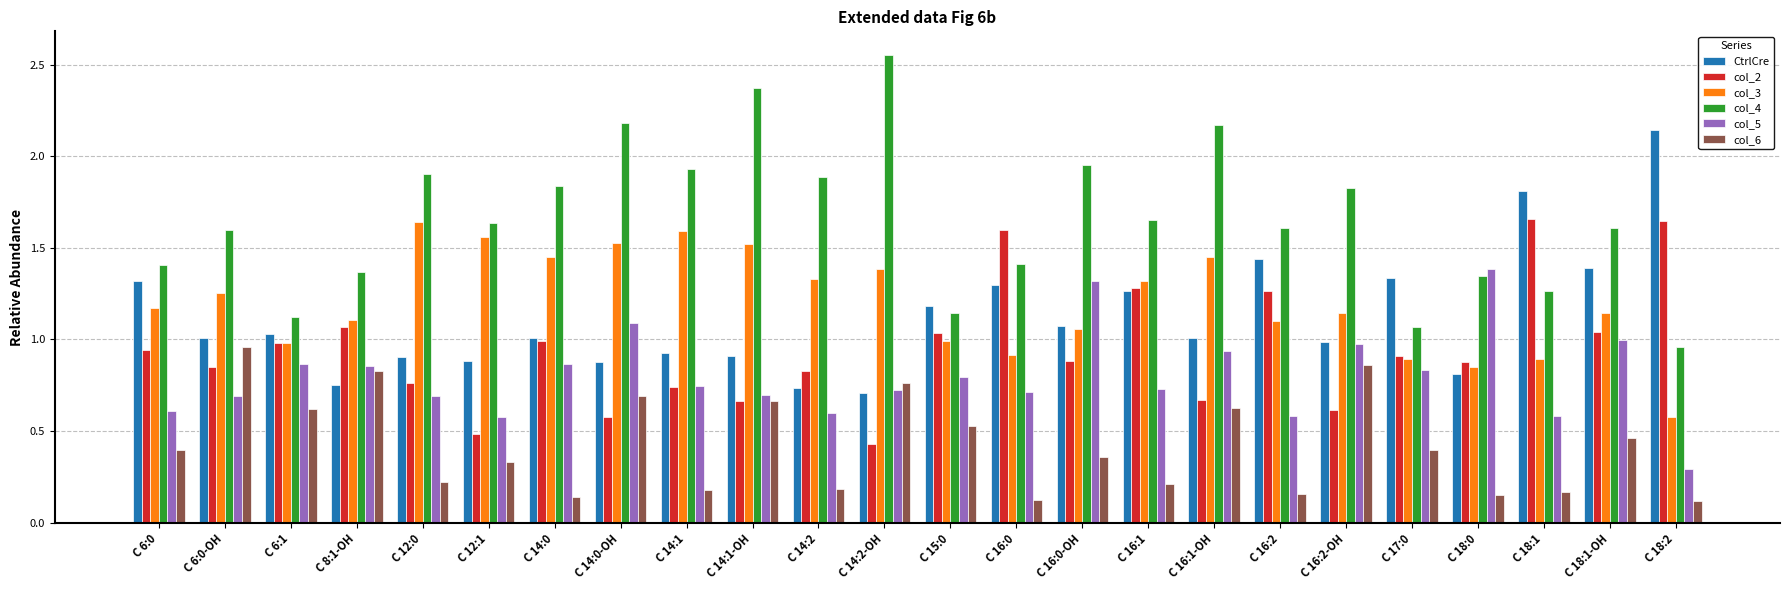

The col_5 series shows 0.6 at C 14:2. True or false?

True